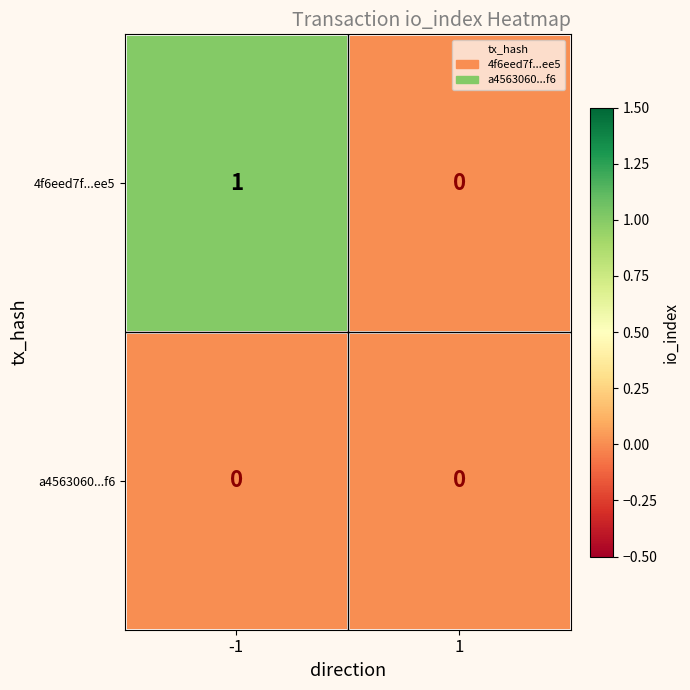

List the series in order of their peak value, lowest first.

a4563060...f6, 4f6eed7f...ee5